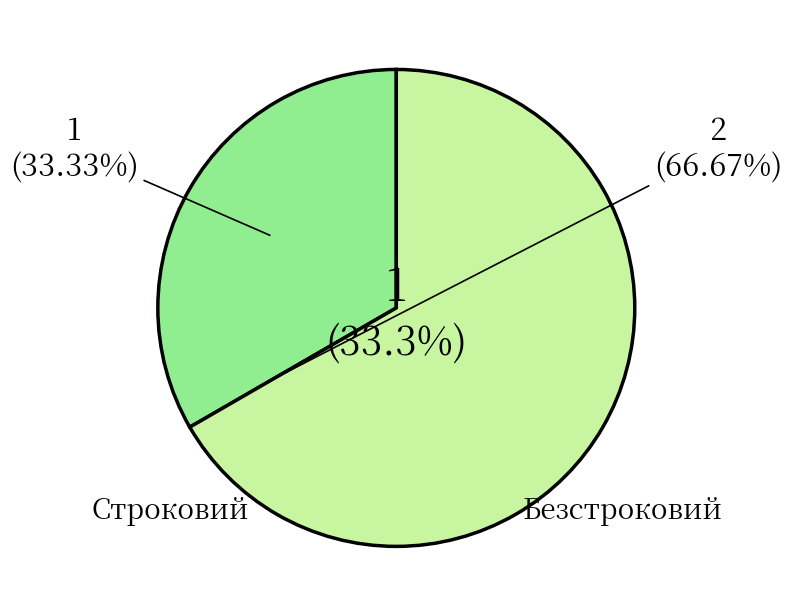

How many slices are in this pie chart?

2